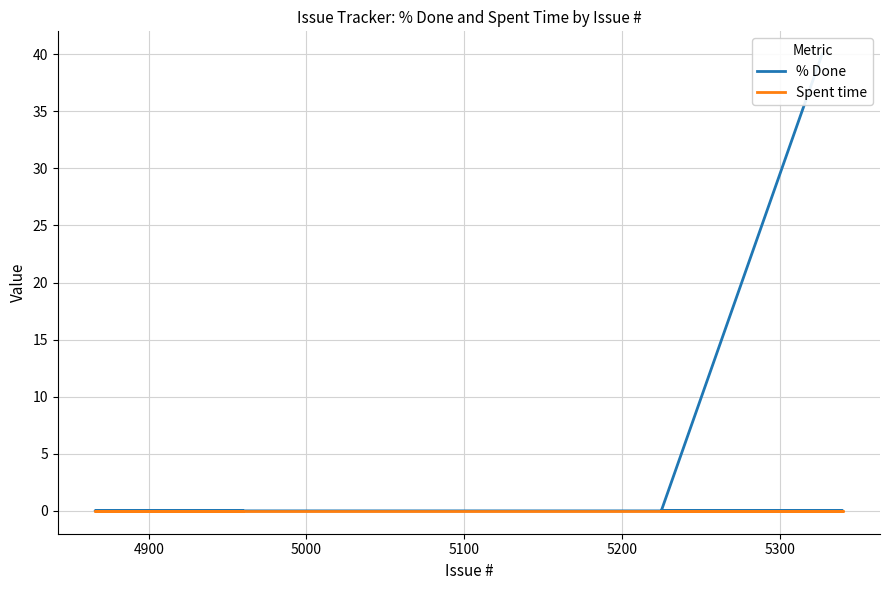

True or false: % Done and Spent time cross at least once.

False